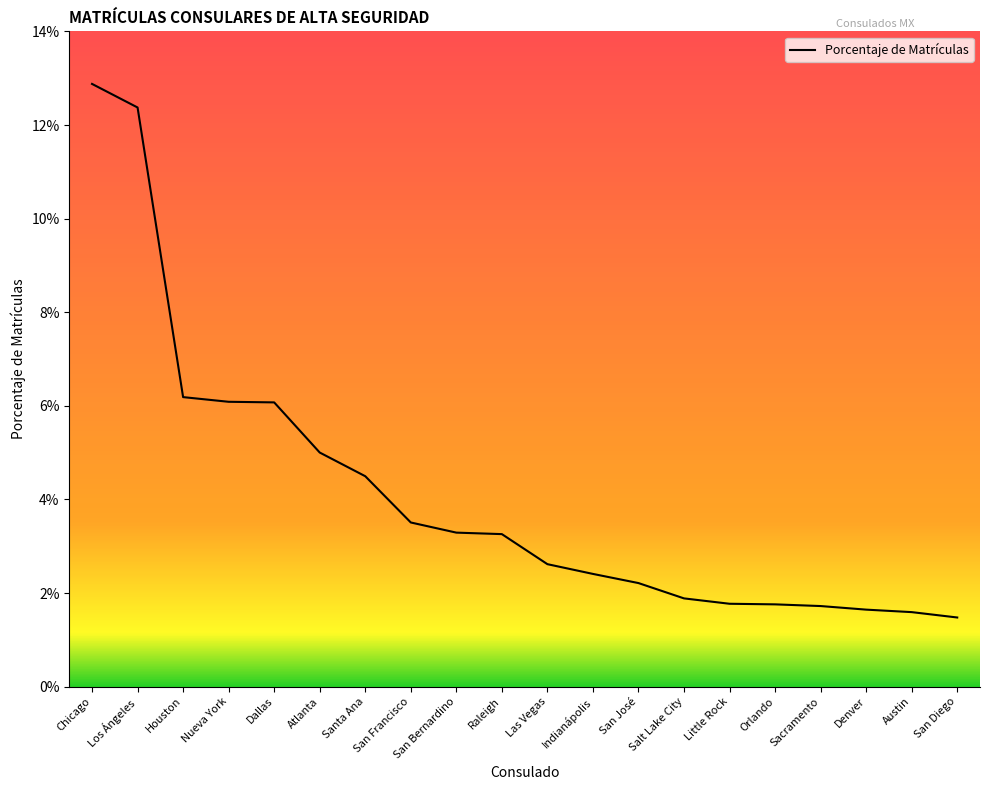

What is the label of the 10th point from the left?

Raleigh